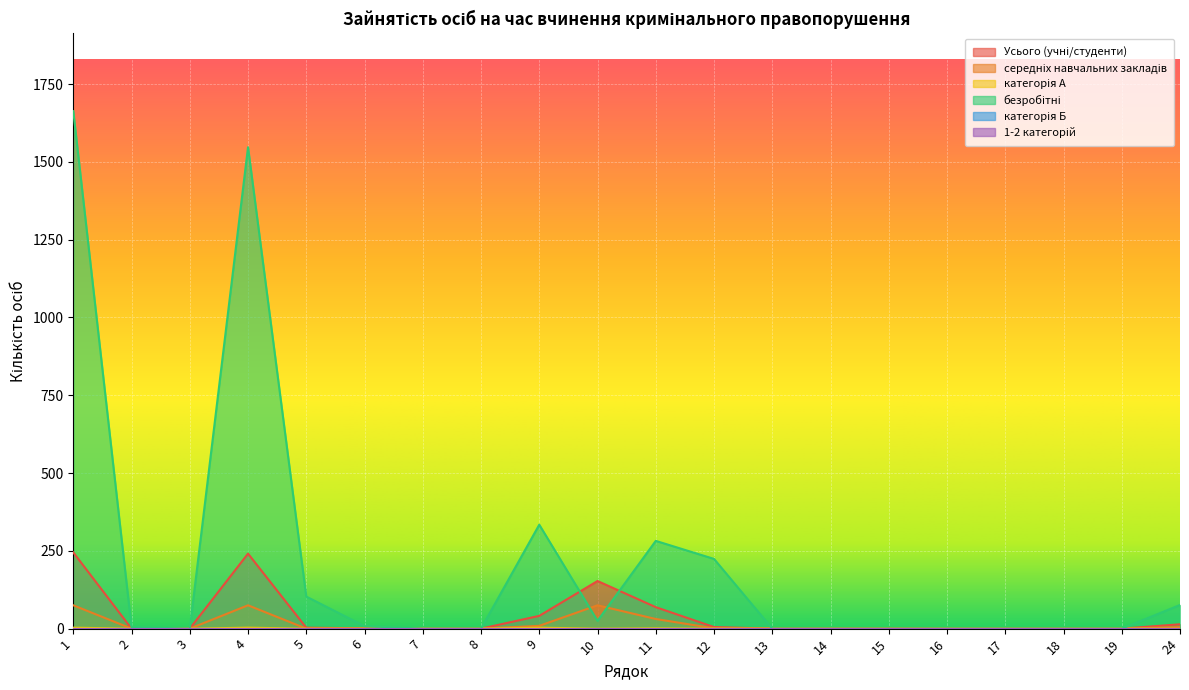

At which category does Усього (учні/студенти) reach its first local valley?

13